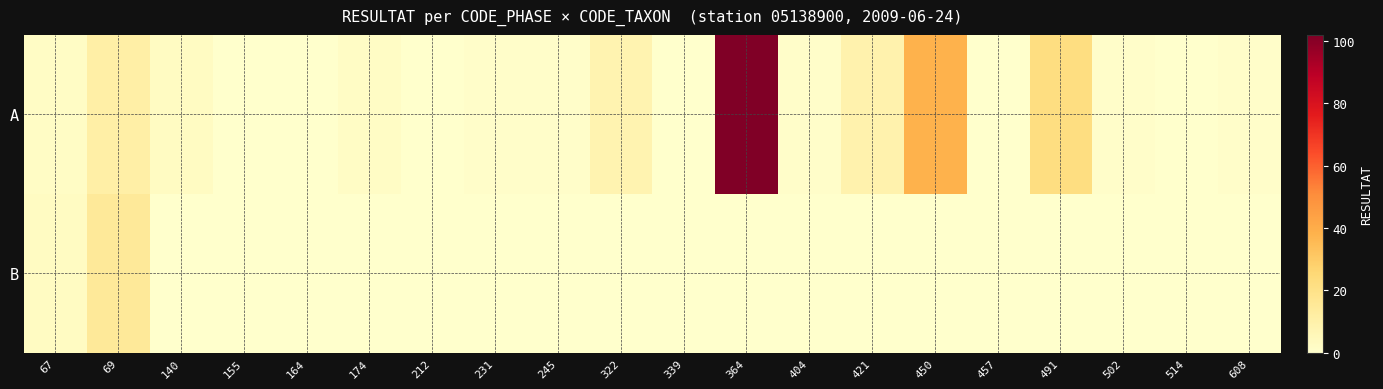

What is the total value across all series at 491?

22